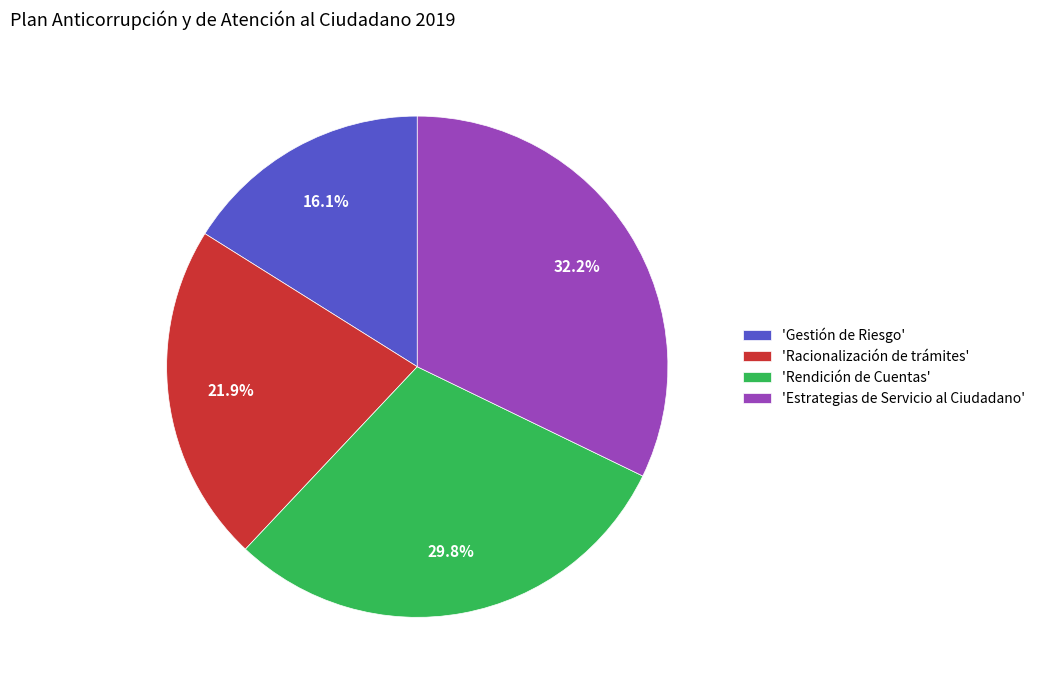

Which has a higher value, 'Rendición de Cuentas' or 'Gestión de Riesgo'?

'Rendición de Cuentas'